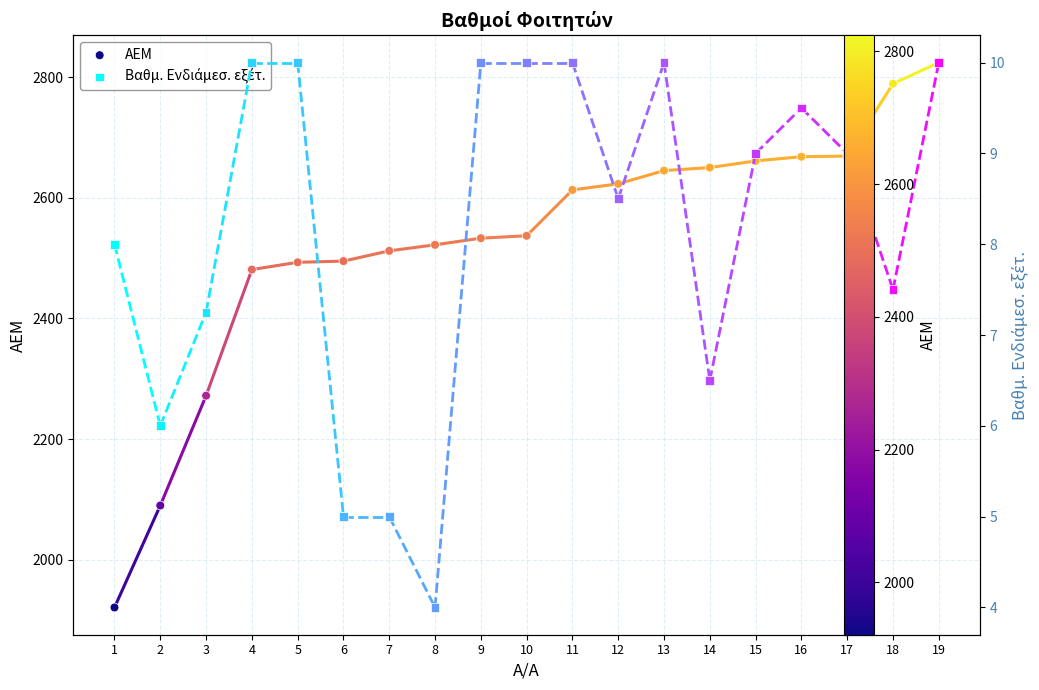

What are all the series names shown in the legend?

ΑΕΜ, Βαθμ. Ενδιάμεσ. εξέτ.